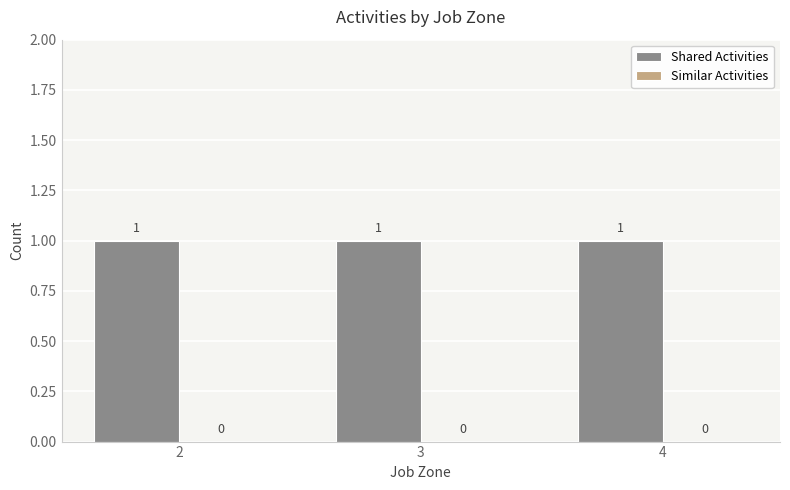

True or false: Similar Activities has a value of 0 at 4.

True